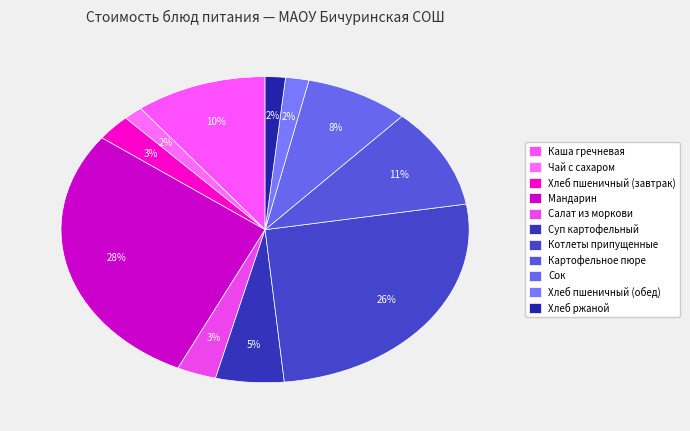

Count the number of slices in the pie.

11